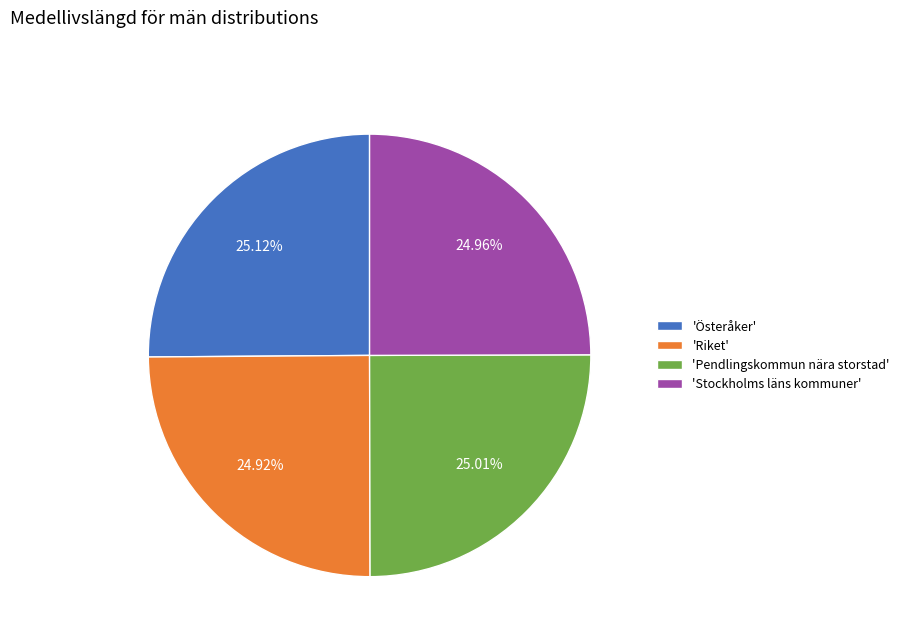

What is the ratio of the value at 'Österåker' to the value at 'Pendlingskommun nära storstad'?

1.0